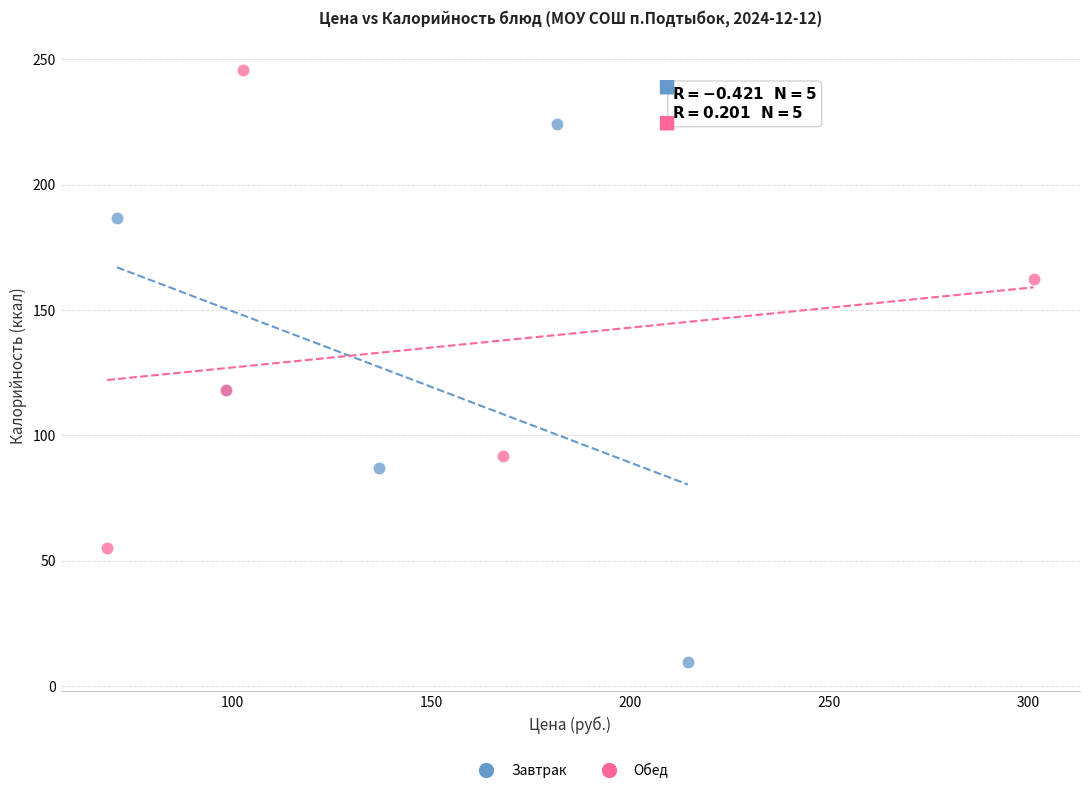

Which series reaches the minimum Y coordinate?

Завтрак